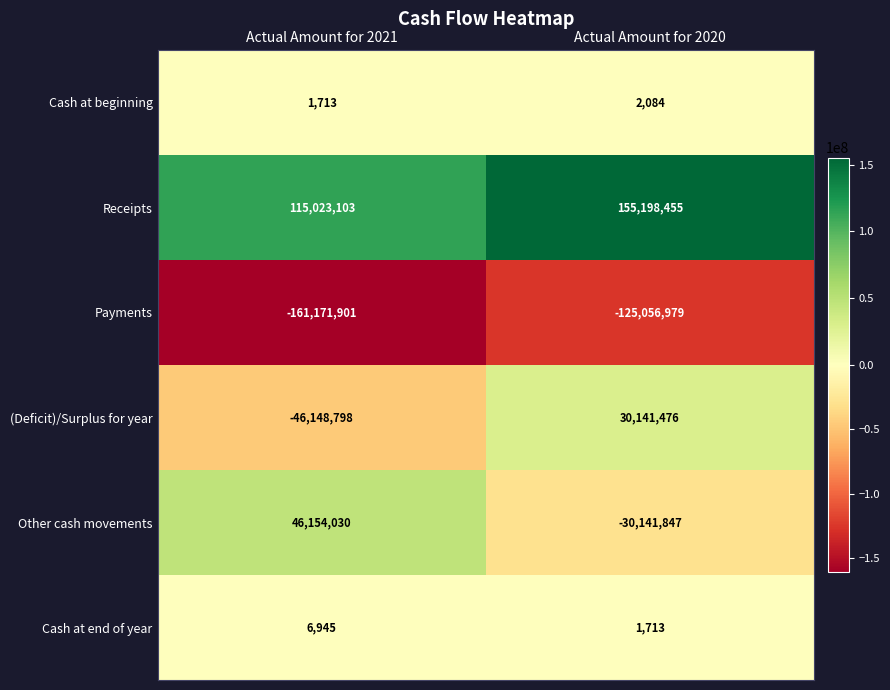

Rank the series at Actual Amount for 2020 from highest to lowest value.

Receipts, (Deficit)/Surplus for year, Cash at beginning, Cash at end of year, Other cash movements, Payments